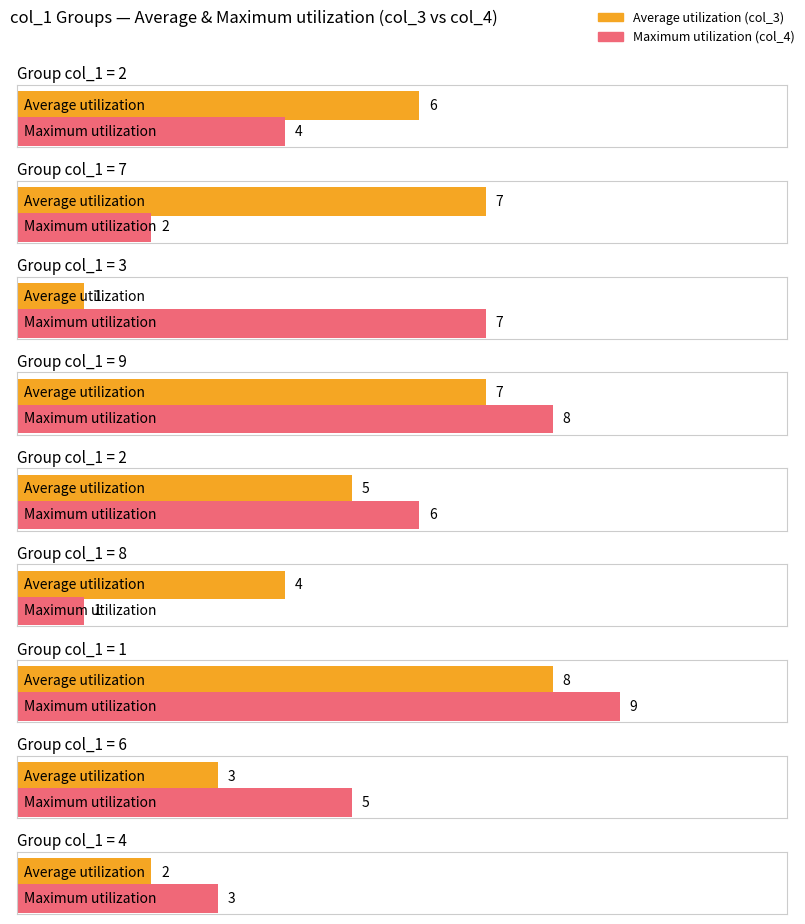

How many values in the col_3 series exceed 5?

4